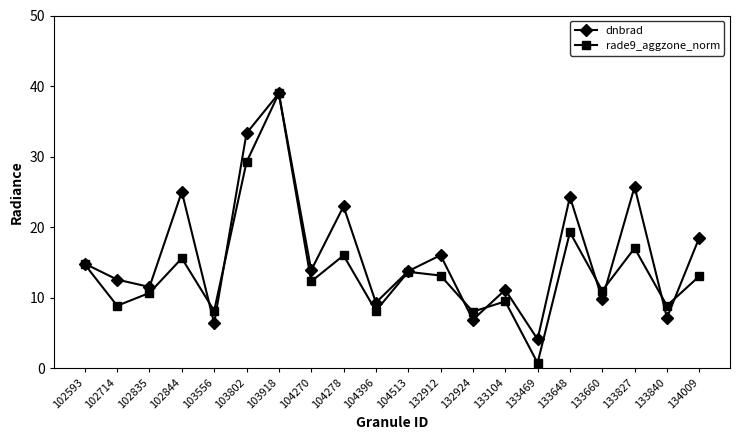

What is the difference between the highest and lowest values at 104513?

0.1